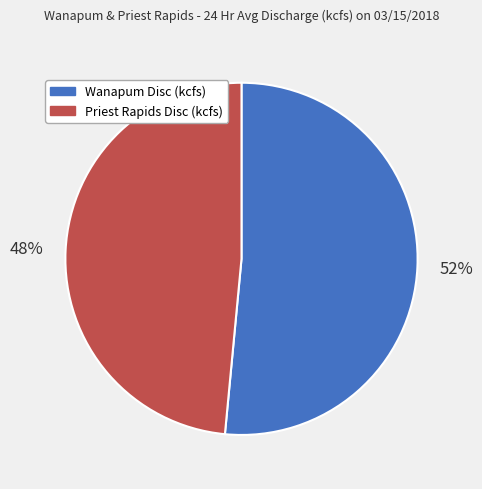

To the nearest percent, what is the combined percentage of Wanapum Disc (kcfs) and Priest Rapids Disc (kcfs)?

100%